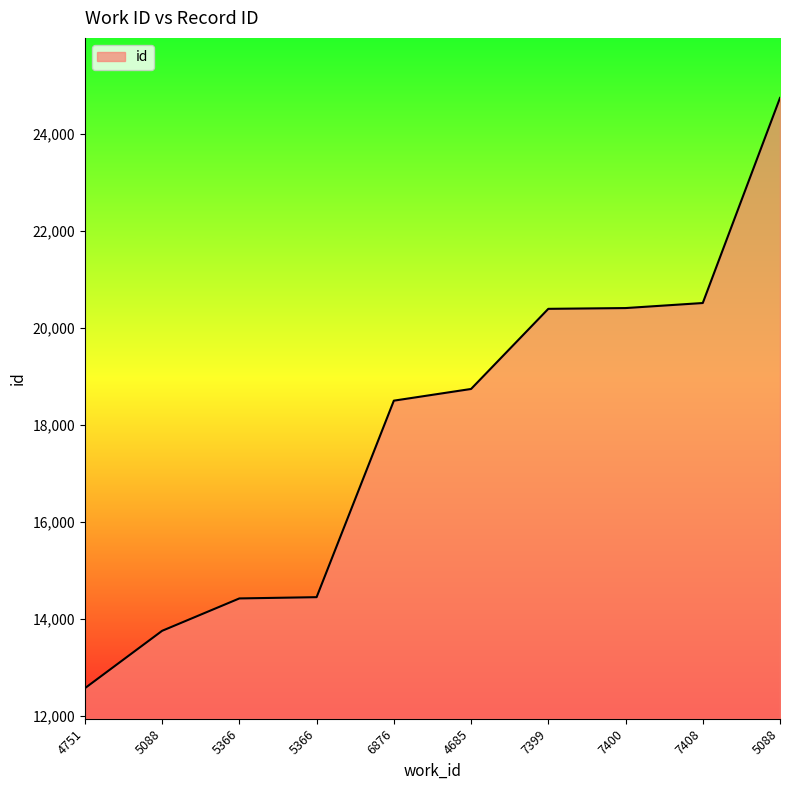

The chart shows a value of 30201 at 6876. True or false?

False